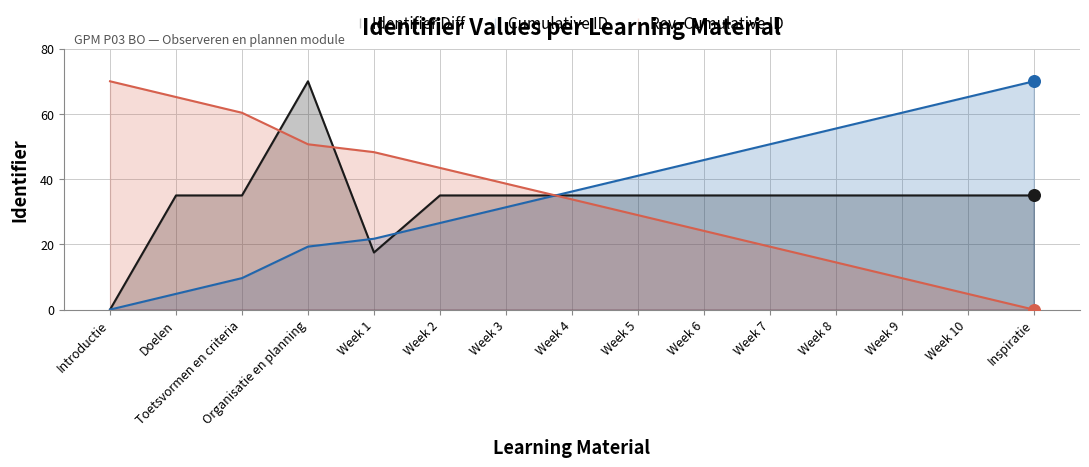

What is the change in value from Week 3 to Week 7?

+19.3